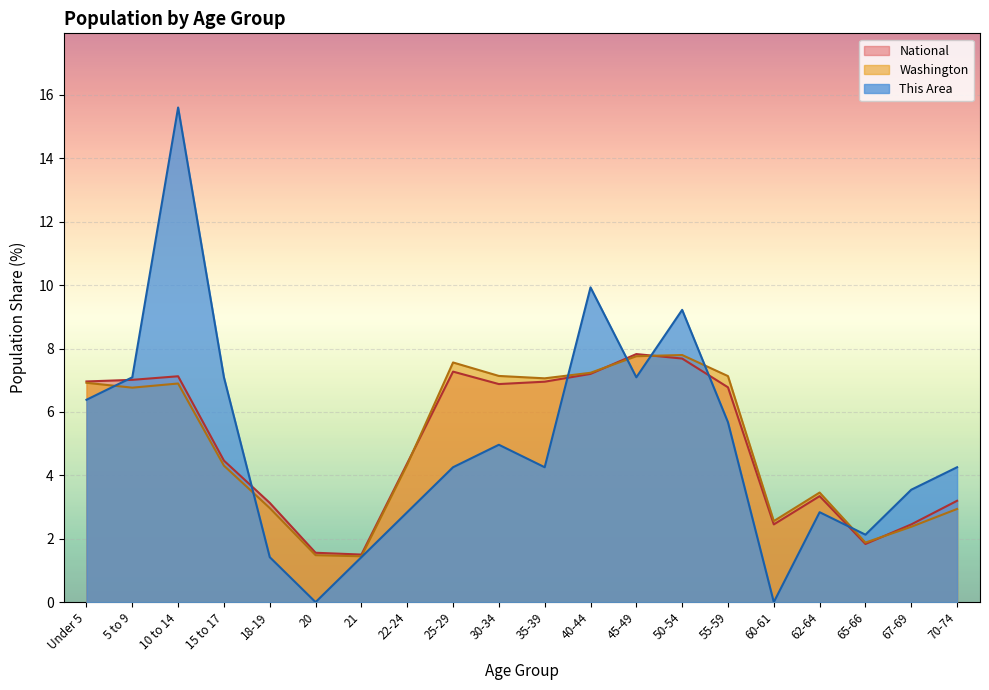

The value of Washington at 65-66 is 1.9. True or false?

True